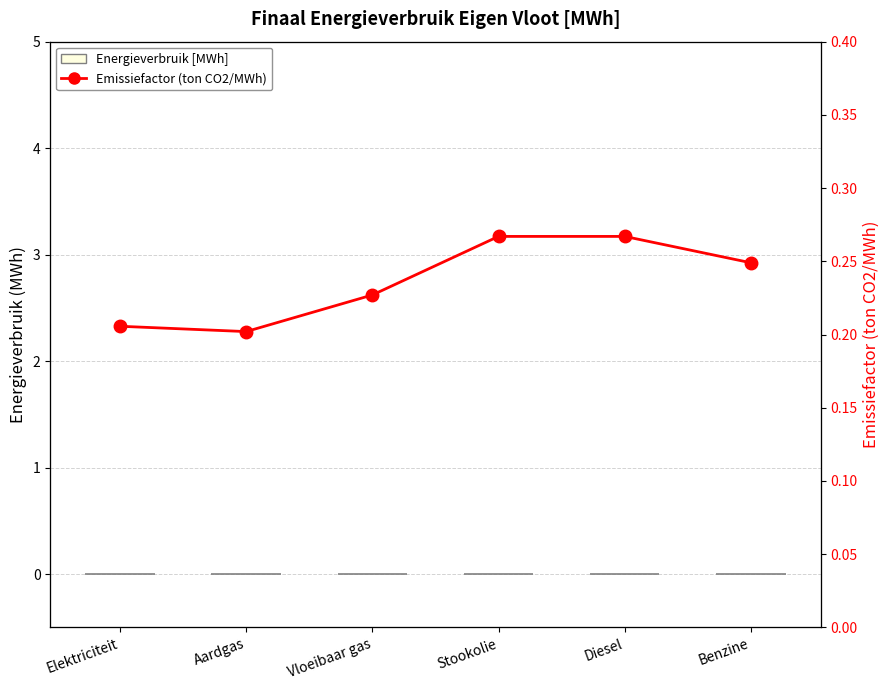

At which label is Energieverbruik [MWh] closest to 0?

Elektriciteit